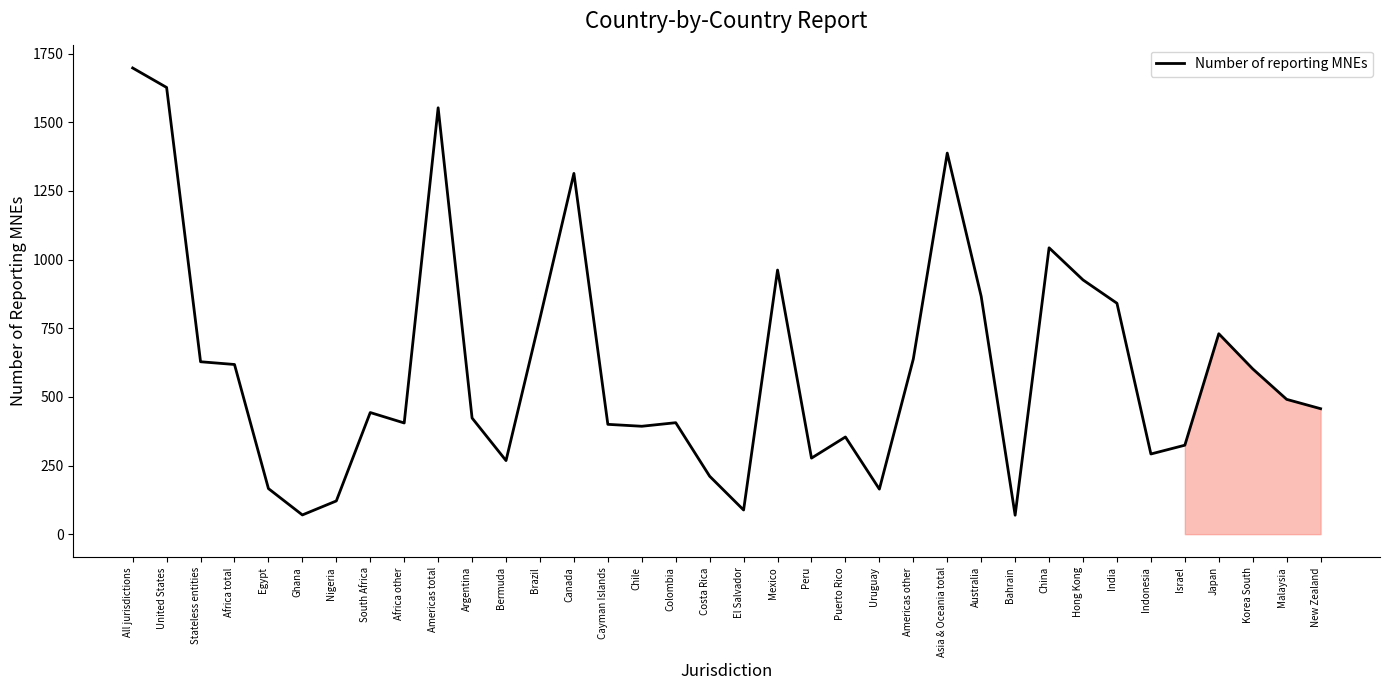

What value does the data have at Chile?

393